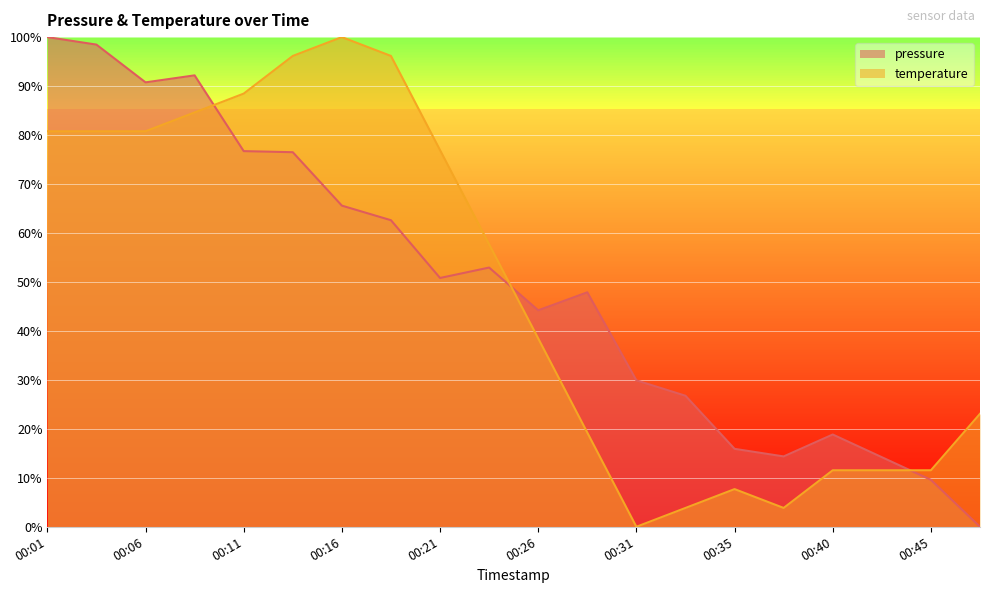

Which has a higher value, 00:01 or 00:40?

00:01